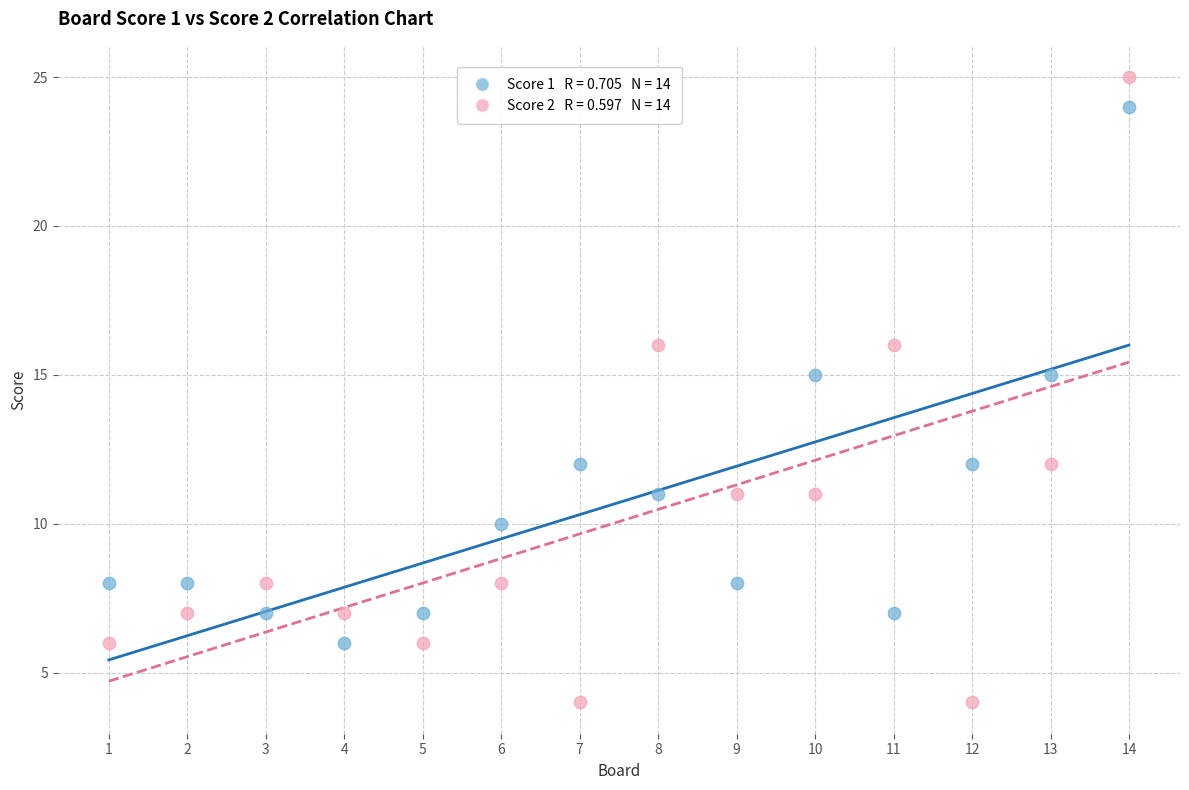

Across all data points, what is the range of X values (max minus min)?

13